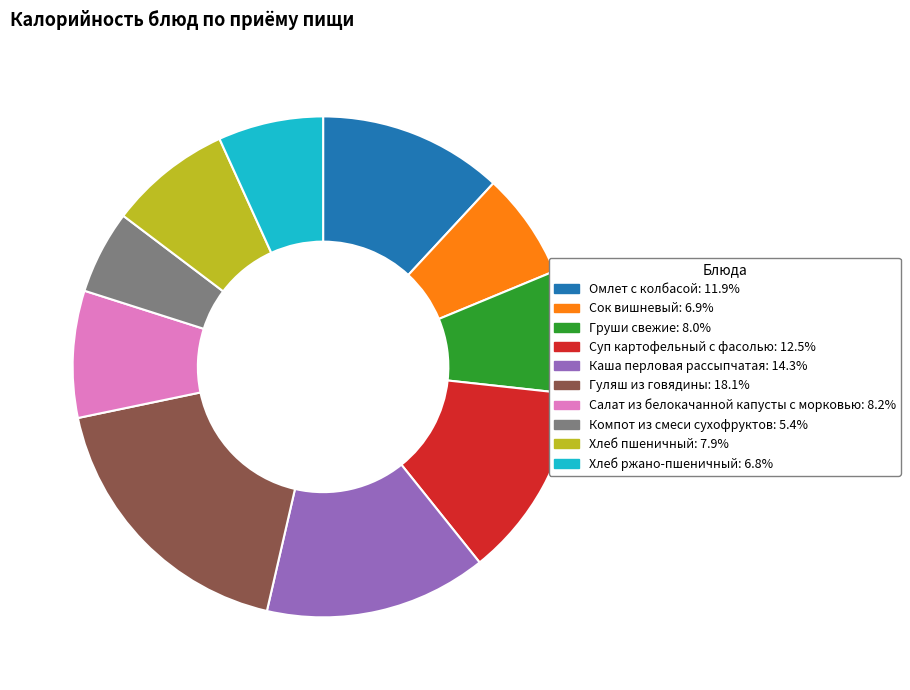

Between Гуляш из говядины and Салат из белокачанной капусты с морковью, which is larger?

Гуляш из говядины